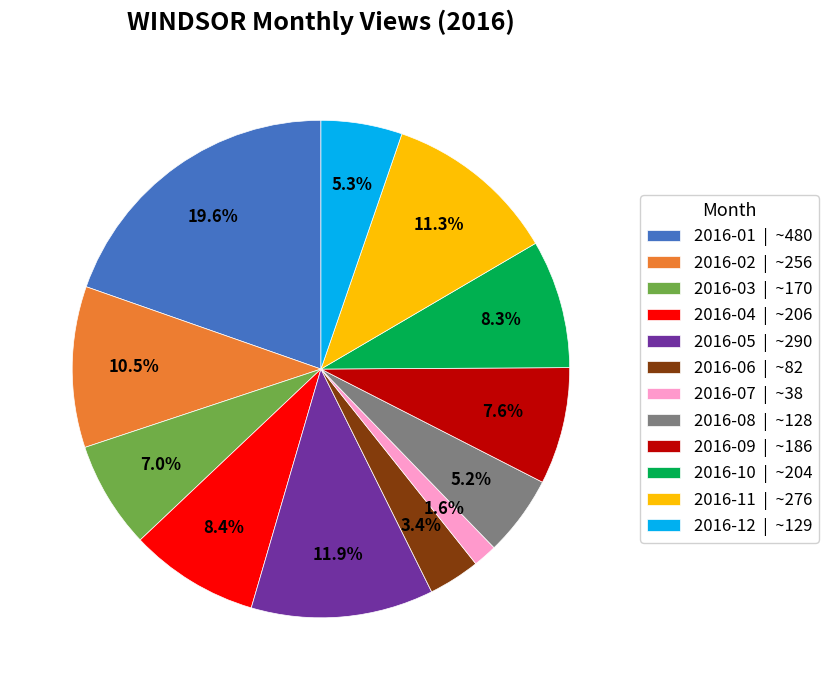

Combined, do 2016-07 and 2016-11 account for over 50%?

No